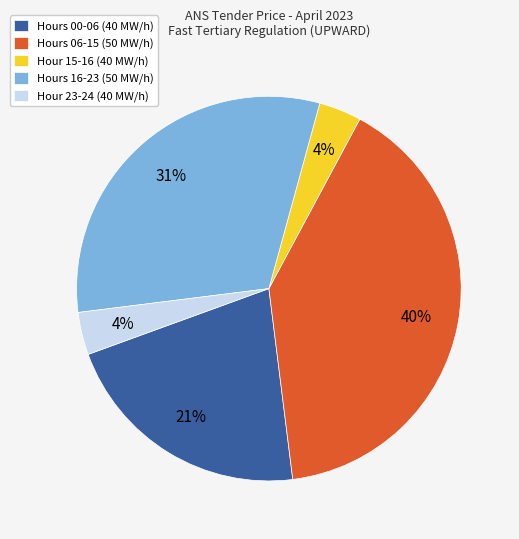

Approximately how many times larger is the value at Hours 00-06 (40 MW/h) compared to Hours 06-15 (50 MW/h)?

0.5